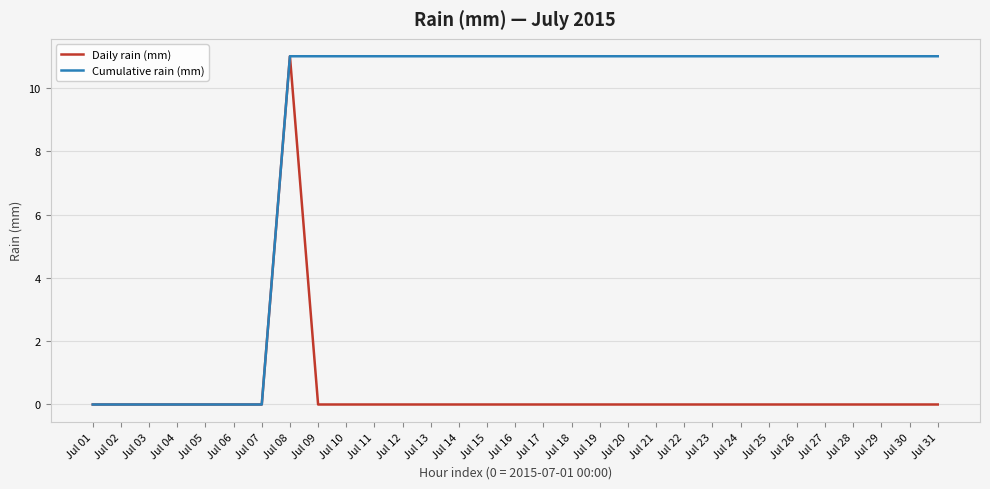

Reading left to right, list all the values displayed in this chart.

Daily rain (mm): 0	0	0	0	0	0	0	11	0	0	0	0	0	0	0	0	0	0	0	0	0	0	0	0	0	0	0	0	0	0	0
Cumulative rain (mm): 0	0	0	0	0	0	0	11	11	11	11	11	11	11	11	11	11	11	11	11	11	11	11	11	11	11	11	11	11	11	11